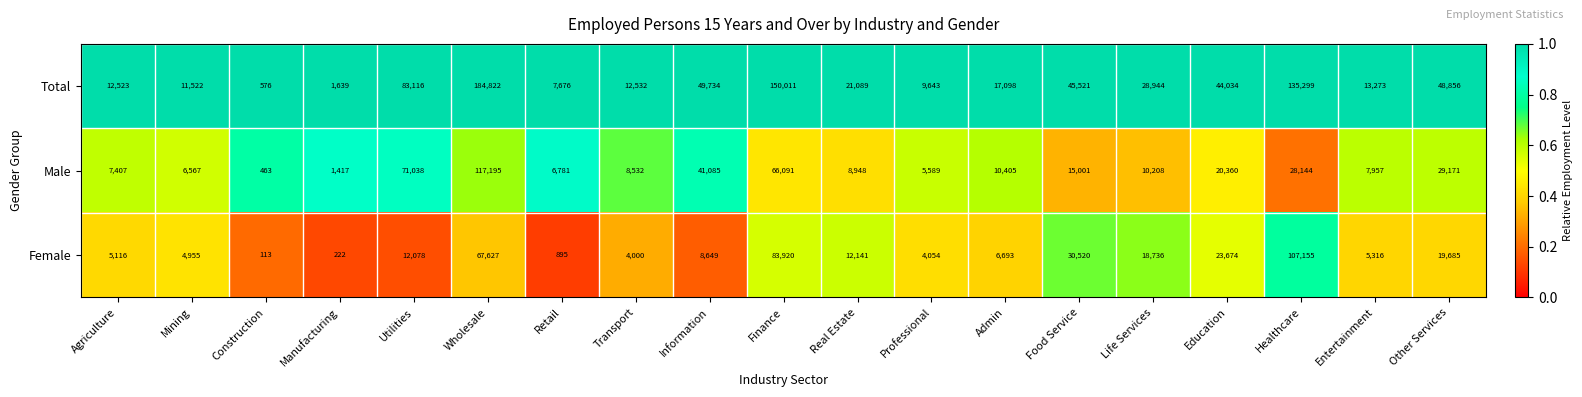

Which series has the largest total across all categories?

Total